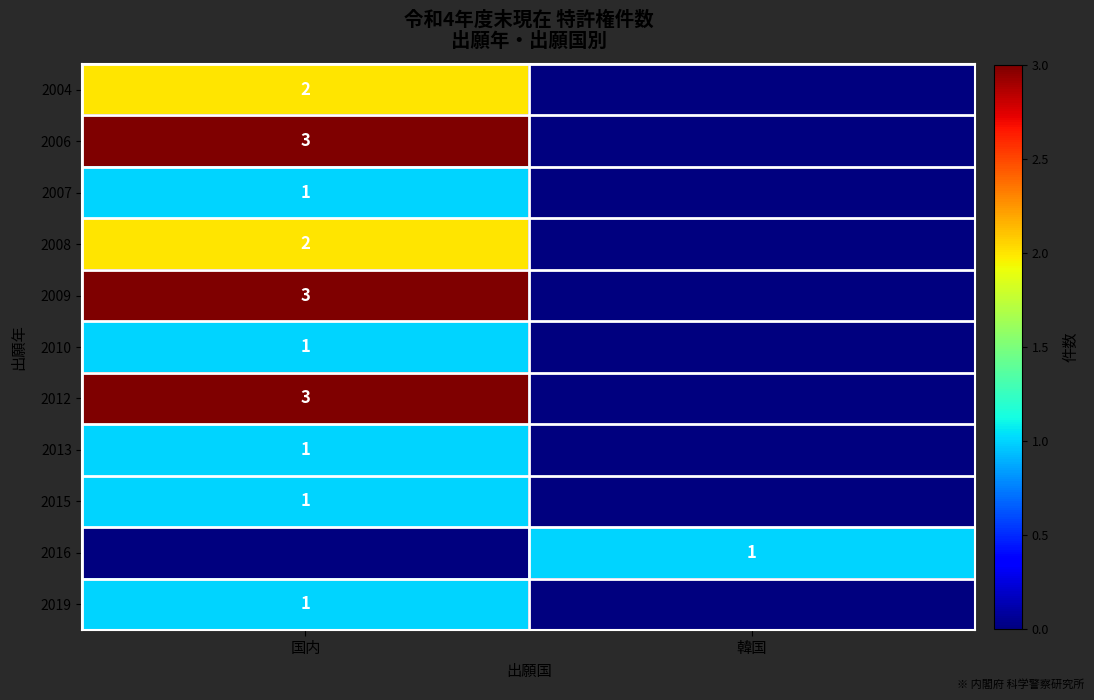

The value of 2009 at 国内 is 3. True or false?

True